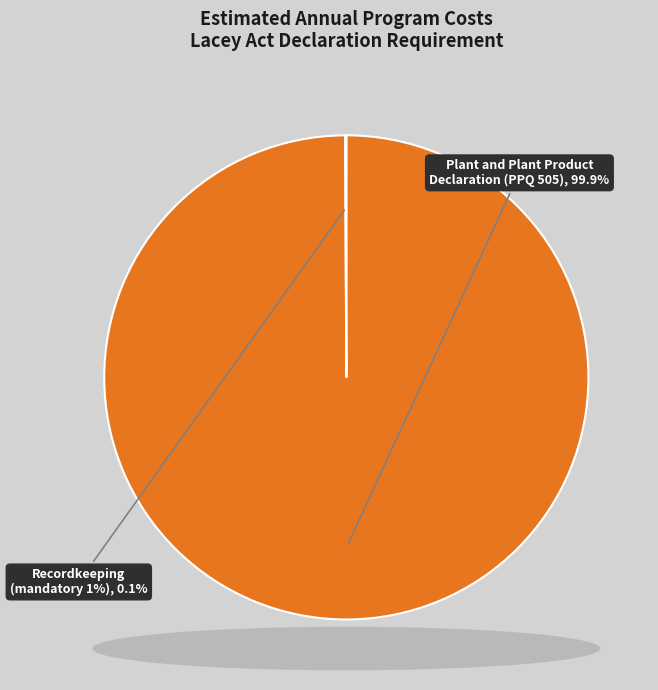

What is the change in value from Plant and Plant Product Declaration and Recordkeeping (PPQ 505 and 505B) to Recordkeeping (mandatory 1 percent)?

-8364347.6